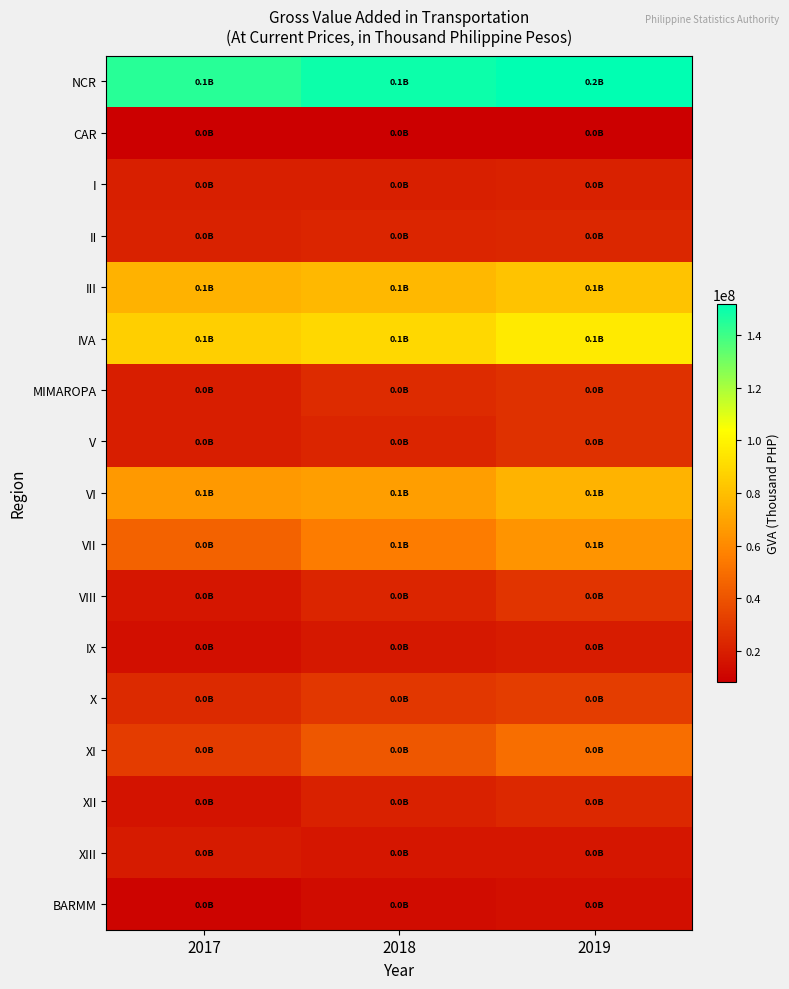

Reading left to right, list all the values displayed in this chart.

NCR: 2017=144369036.0	2018=149376555.9	2019=152074341.9
CAR: 2017=8283361.5	2018=8228423.8	2019=8126573.2
I: 2017=20144213.5	2018=20463730.4	2019=20869386.6
II: 2017=21571231.0	2018=22223942.4	2019=22783122.7
III: 2017=75460183.3	2018=77615098.7	2019=81428091.5
IVA: 2017=85866396.5	2018=89222728.8	2019=96001246.0
MIMAROPA: 2017=19480136.5	2018=24509268.6	2019=26706246.0
V: 2017=19819808.6	2018=22626588.0	2019=26783283.2
VI: 2017=65777119.3	2018=67861399.4	2019=75654468.5
VII: 2017=45634983.2	2018=55356057.5	2019=64100114.7
VIII: 2017=16845044.7	2018=22188239.1	2019=27811999.5
IX: 2017=14289557.7	2018=17271361.5	2019=19267598.9
X: 2017=24303304.2	2018=29456930.2	2019=31390796.9
XI: 2017=30955041.2	2018=41232963.1	2019=49769080.1
XII: 2017=15482399.7	2018=20623699.6	2019=23476482.3
XIII: 2017=18590620.8	2018=16950825.5	2019=16996927.7
BARMM: 2017=10318992.6	2018=12631305.6	2019=14117797.4